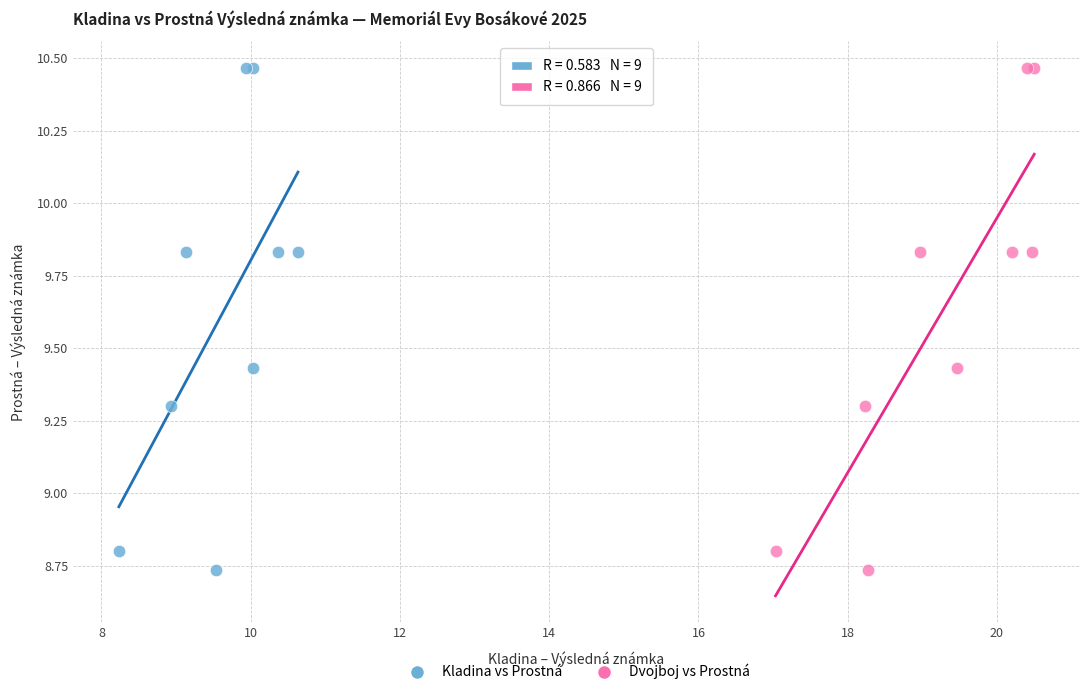

What are all the series names shown in the legend?

Kladina vs Prostná, Dvojboj vs Prostná